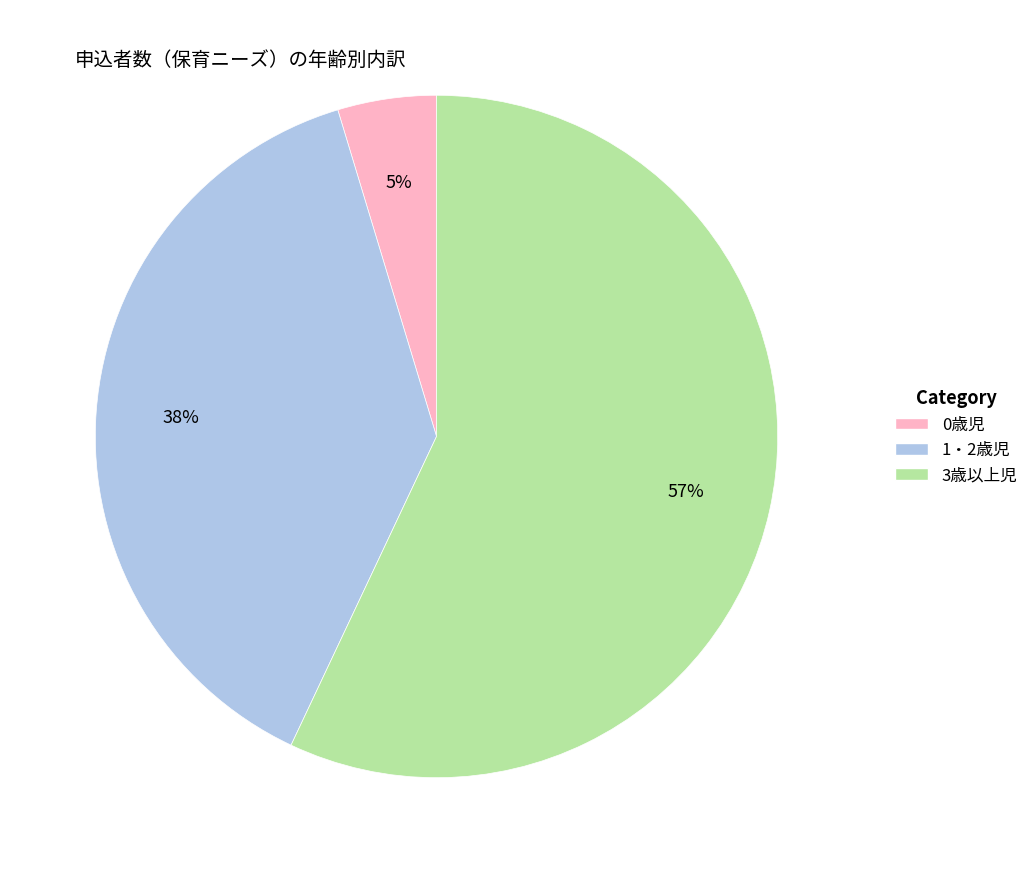

What is the largest slice in the pie chart?

3歳以上児